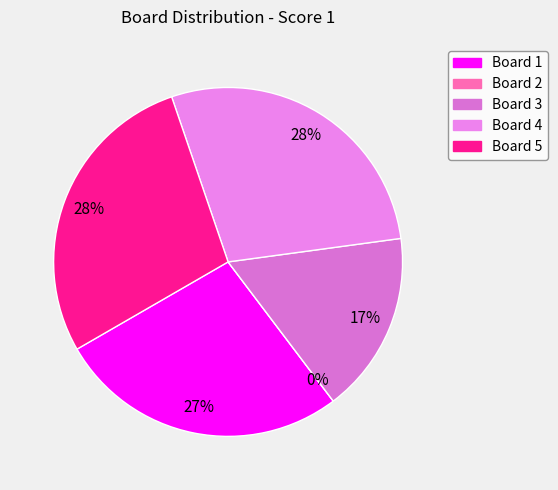

What is the total percentage of 1 and 5?

55.1%